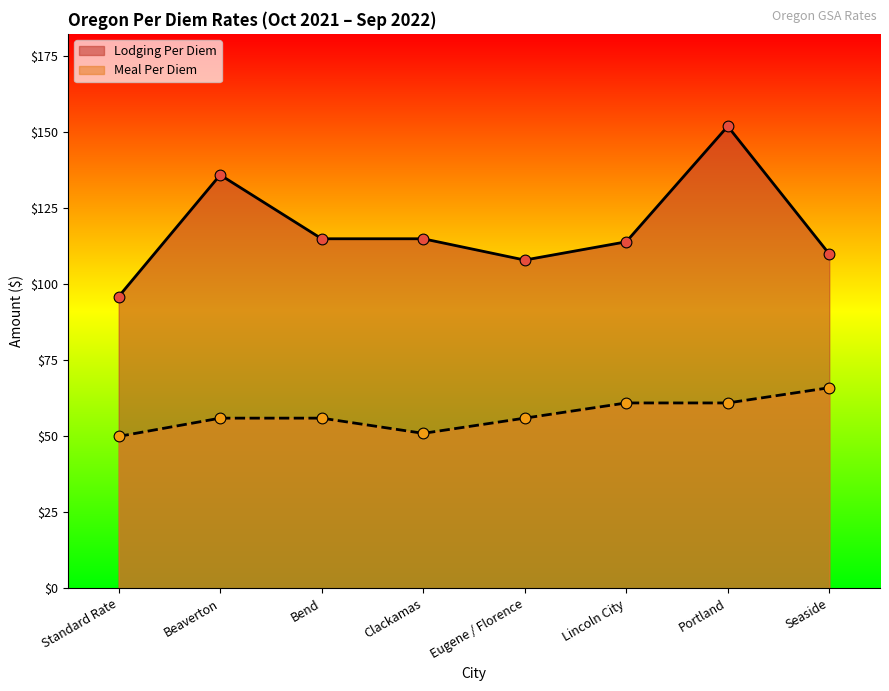

At which category is the sum across all series the highest?

Portland